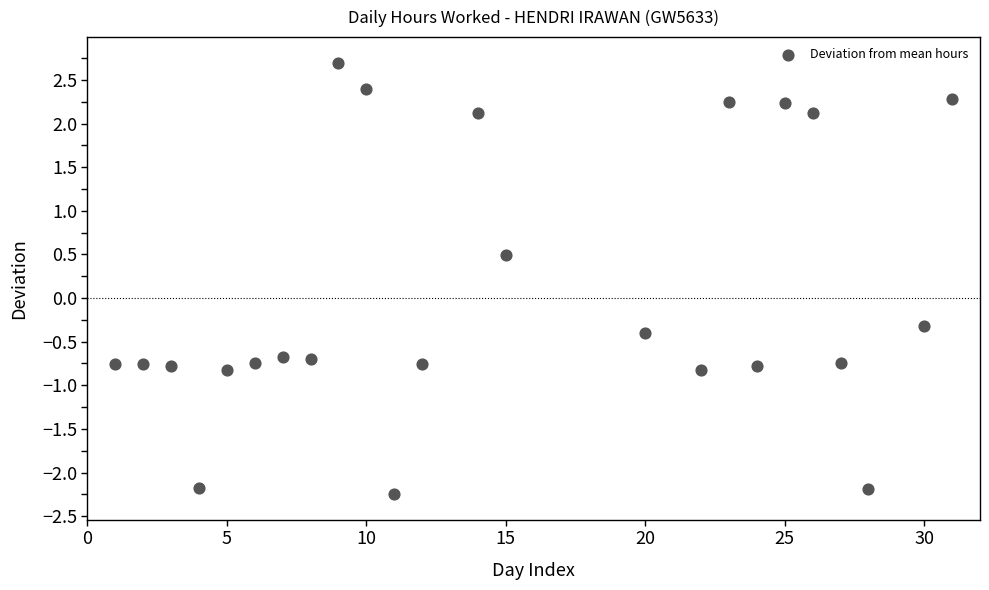

What Y value in the scatter plot is closest to 0?

-0.3